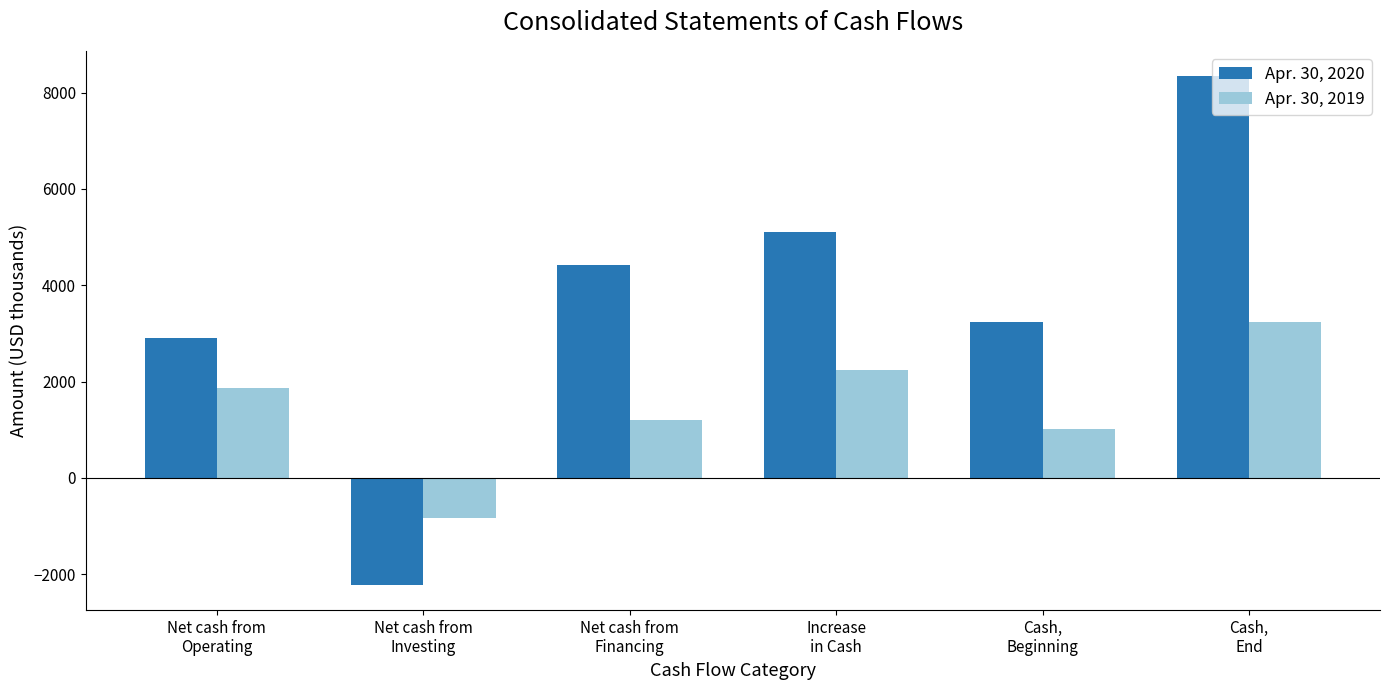

What is the sum of all Apr. 30, 2020 values?

21789